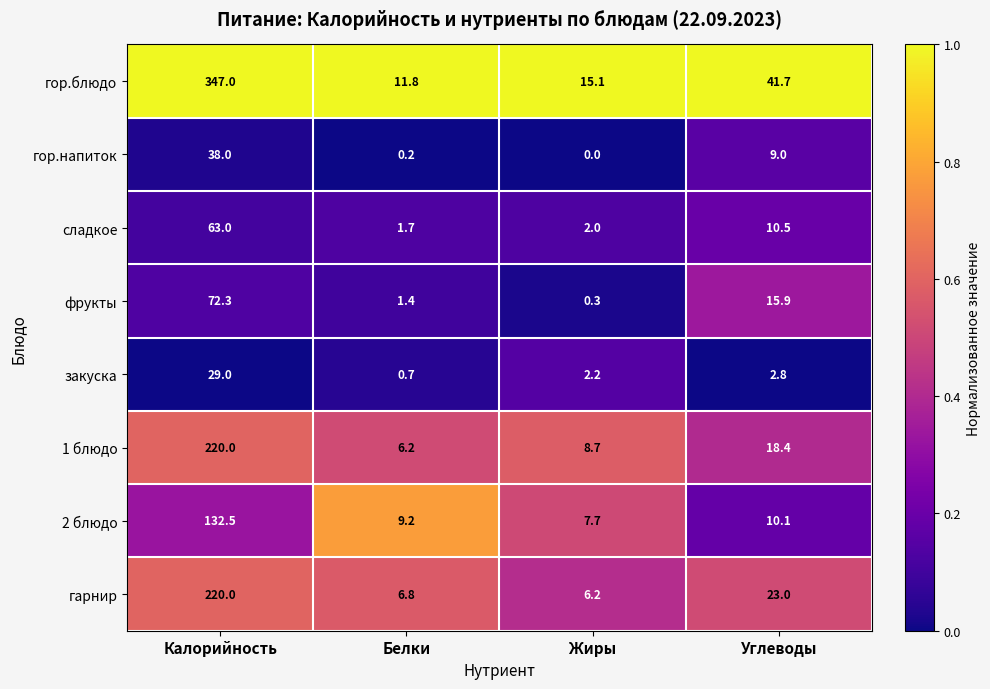

What is the difference between the maximum and minimum values in the закуска series?

28.3